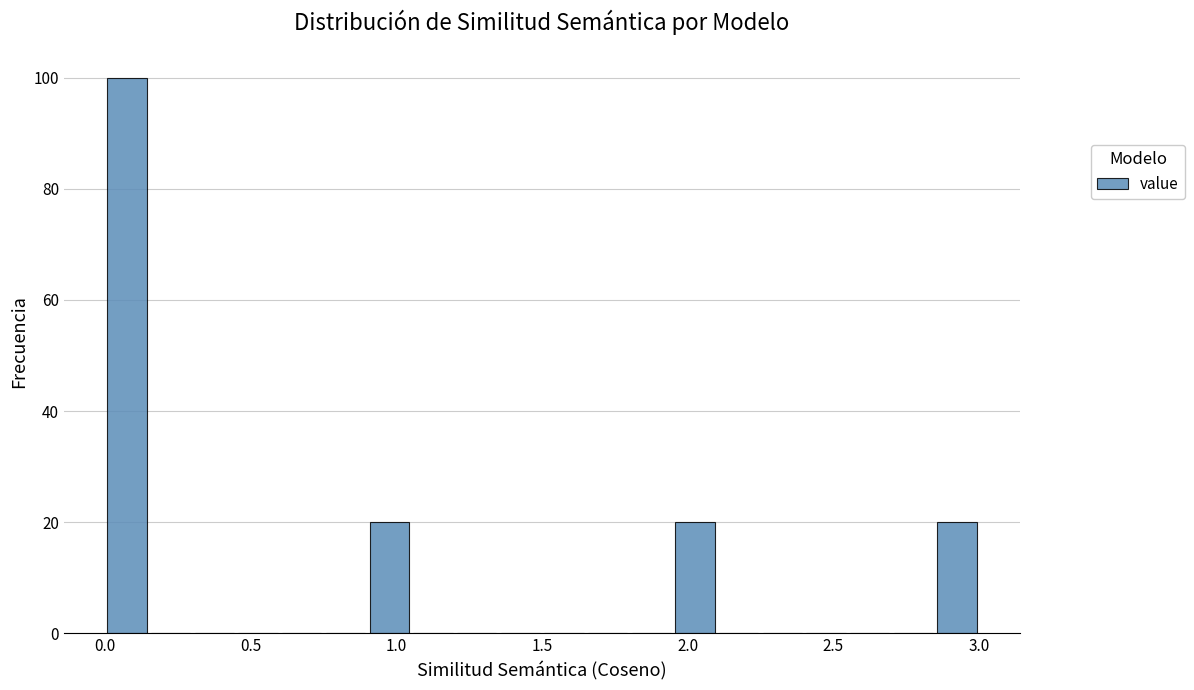

Around what value on the x-axis is the tallest bar? Give the approximate position of its centre, as read against the axis.

0.10